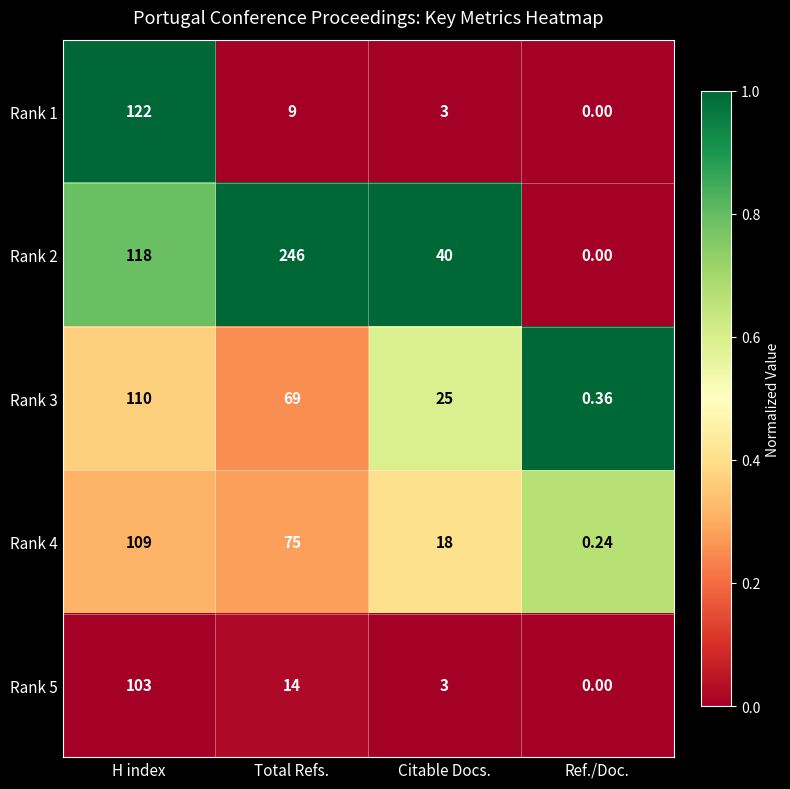

Where does the Rank 4 series first go above 75?

H index